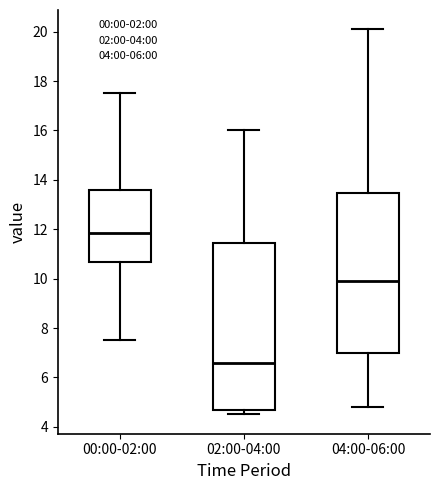

Where does the median line of the box for 04:00-06:00 sit on the y-axis? The values are not printed on the chart, so give them approximately, as read against the axis.

10.0